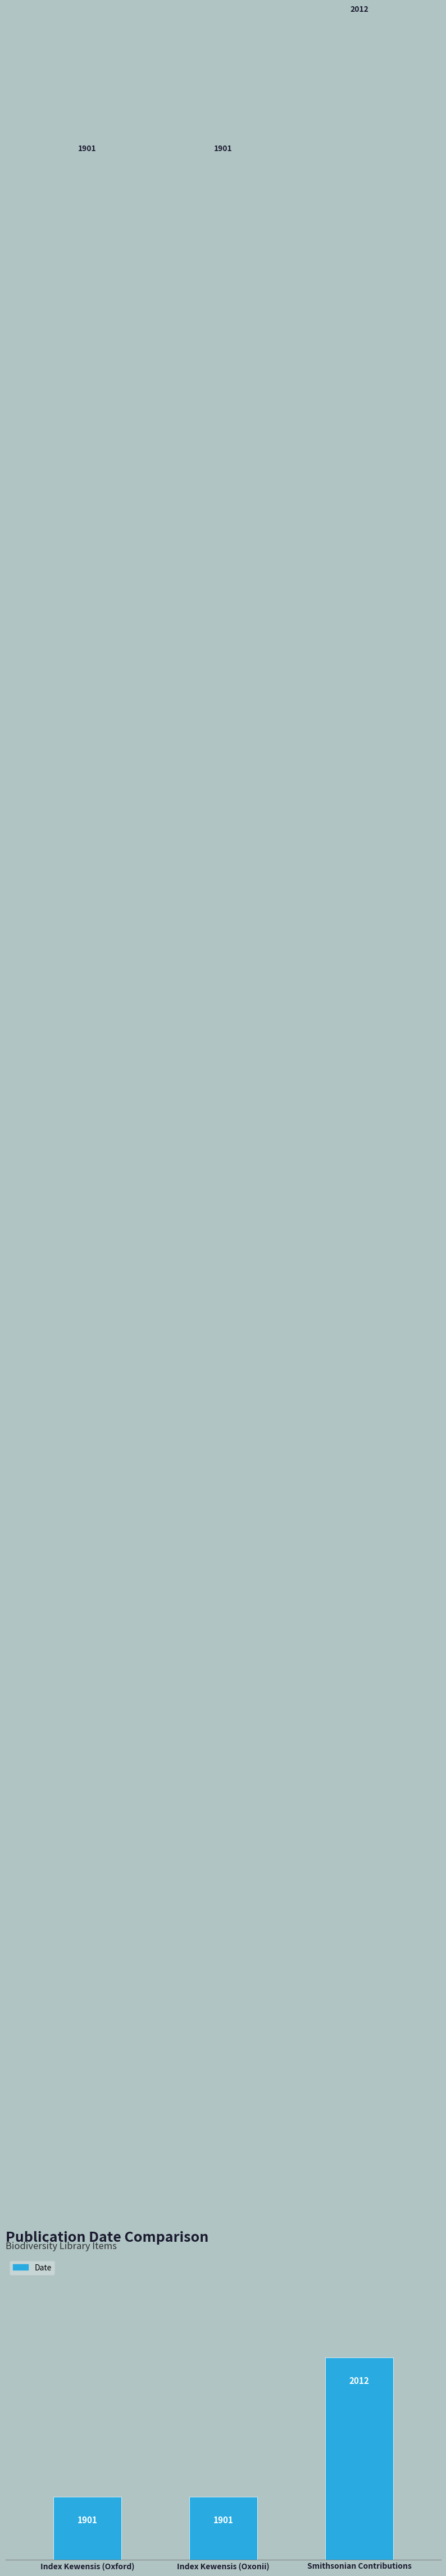

What is the minimum value shown in the chart?

1901